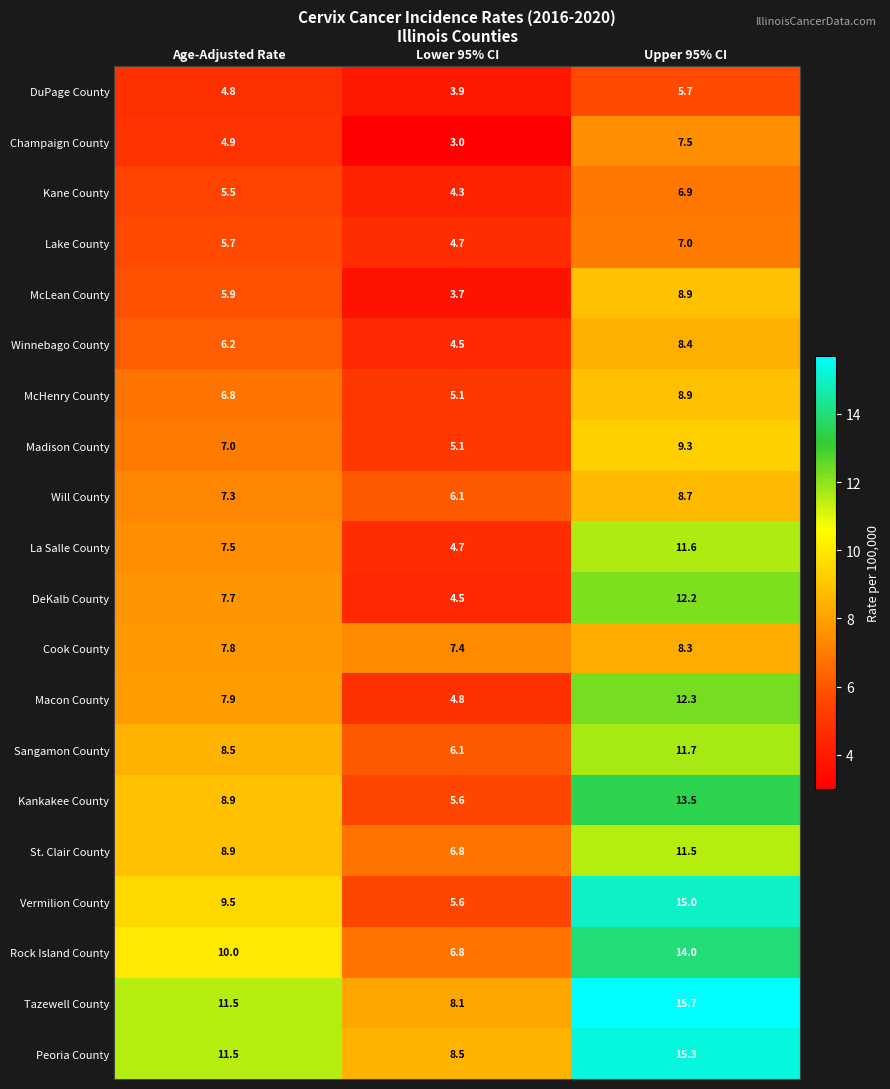

What is the sum of the Tazewell County values at Upper 95% CI and Age-Adjusted Rate?

27.2